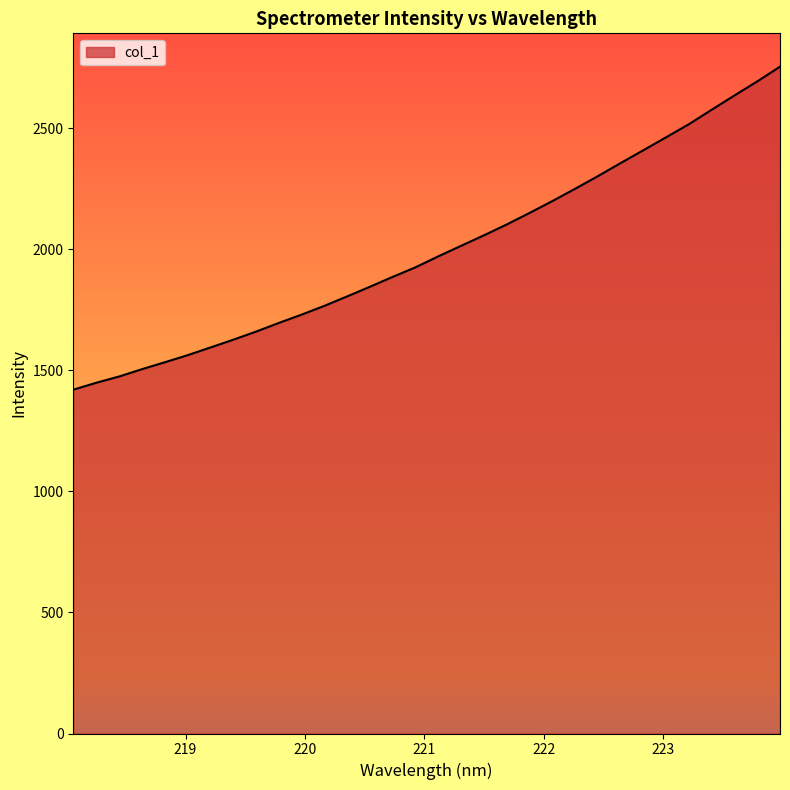

What is the sum of all values?

63902.3